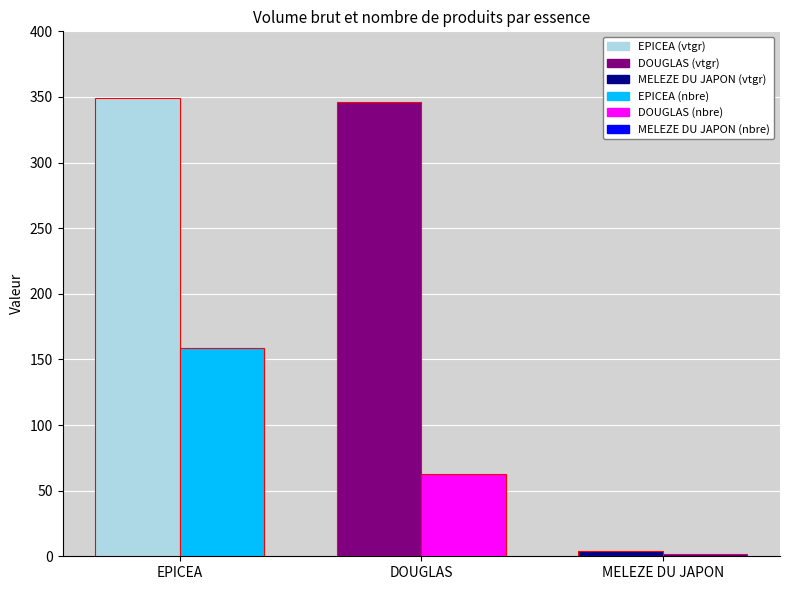

What is the total value across all series at EPICEA?

508.0